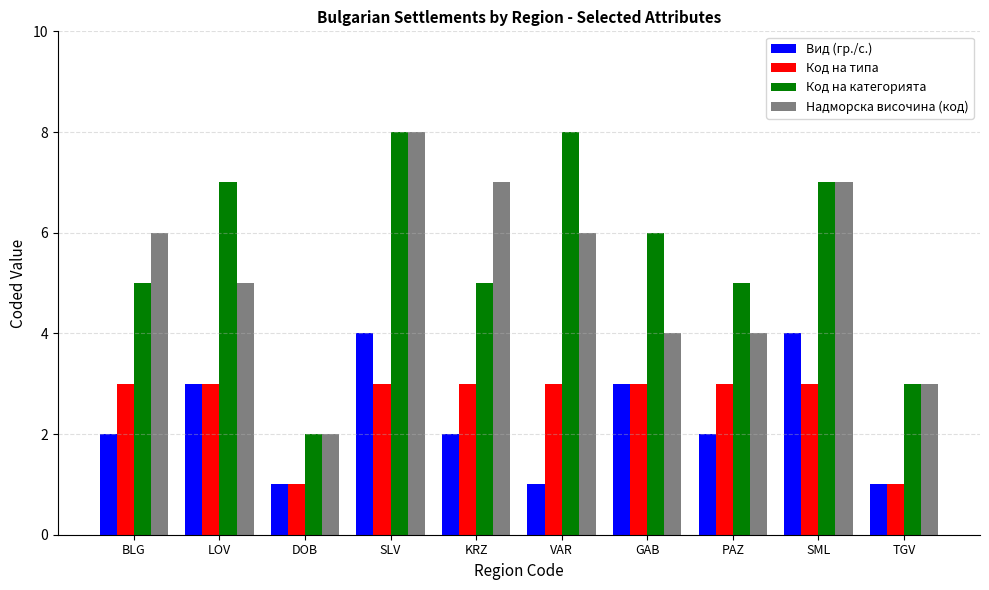

Reading left to right, extract all data points from this chart.

Вид (гр./с.): 2	3	1	4	2	1	3	2	4	1
Код на типа: 3	3	1	3	3	3	3	3	3	1
Код на категорията: 5	7	2	8	5	8	6	5	7	3
Надморска височина (код): 6	5	2	8	7	6	4	4	7	3